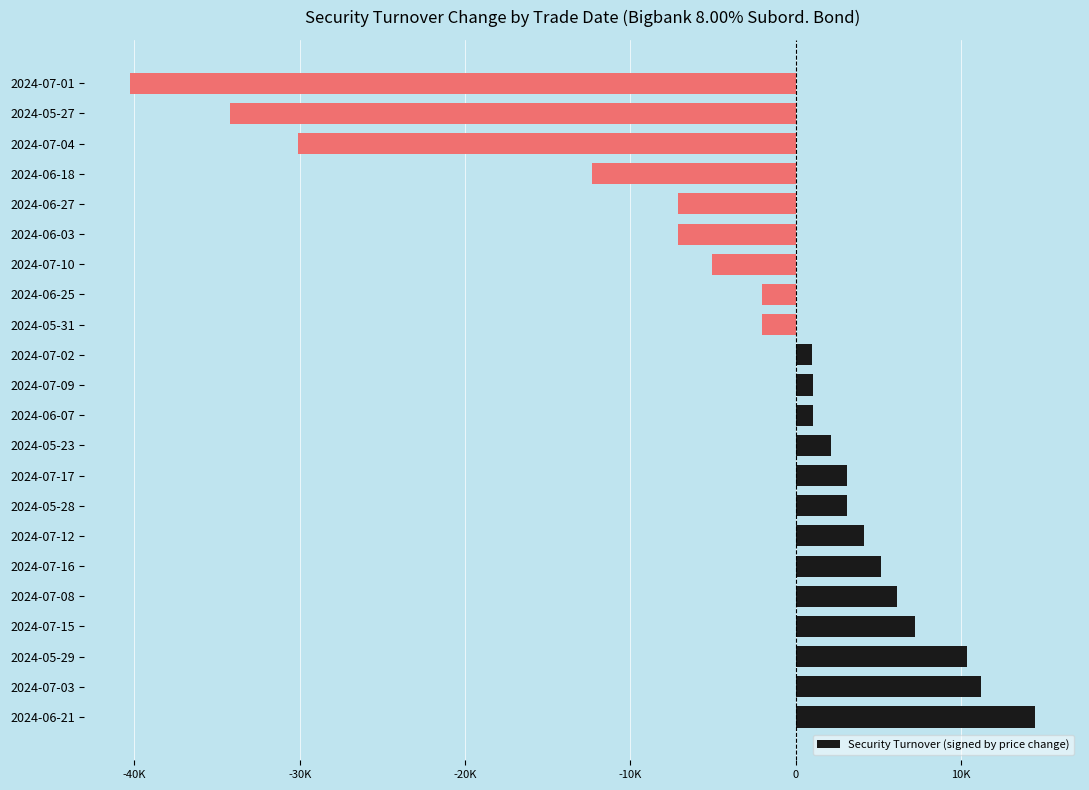

Are the bars horizontal?

Yes